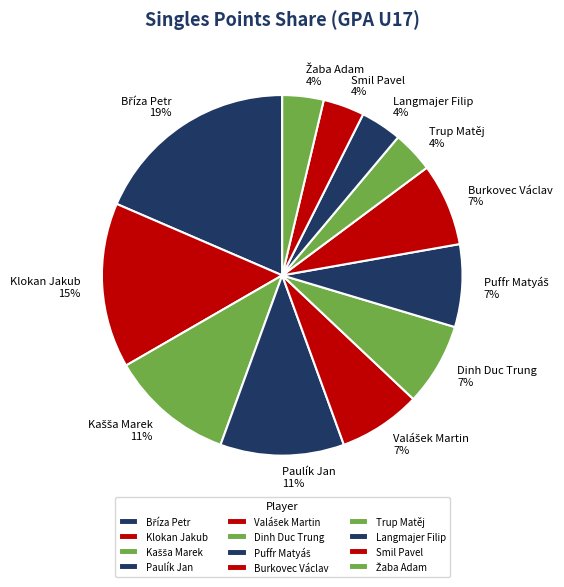

What percentage is the Trup Matěj slice, to the nearest percent?

4%